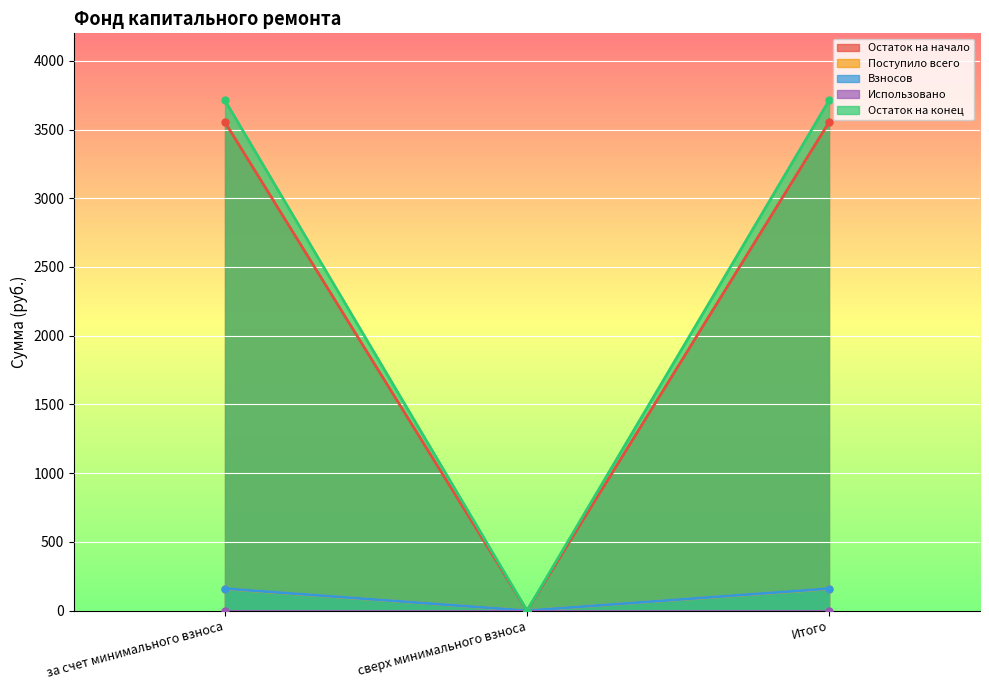

Which series changed the most between за счет минимального взноса and Итого?

Остаток на начало